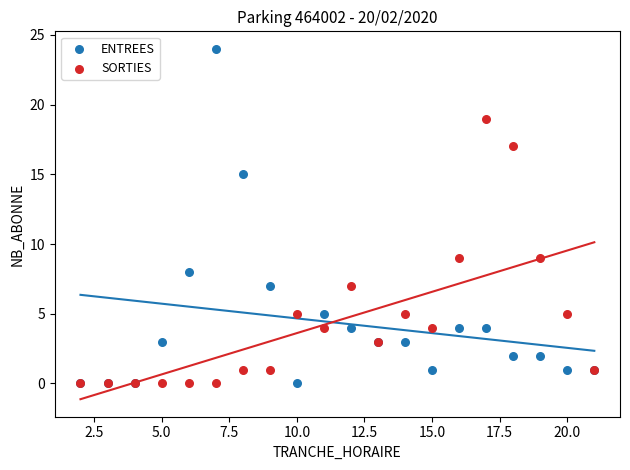

What are all the series names shown in the legend?

ENTREES, SORTIES